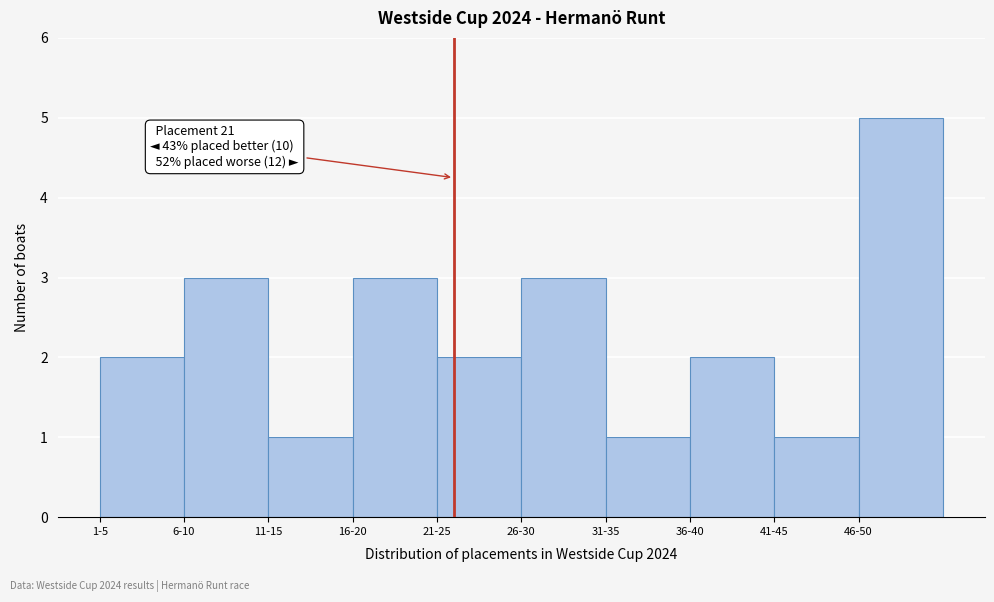

Reading left to right, transcribe all the data shown in this chart.

1-5=2	6-10=3	11-15=1	16-20=3	21-25=2	26-30=3	31-35=1	36-40=2	41-45=1	46-50=5